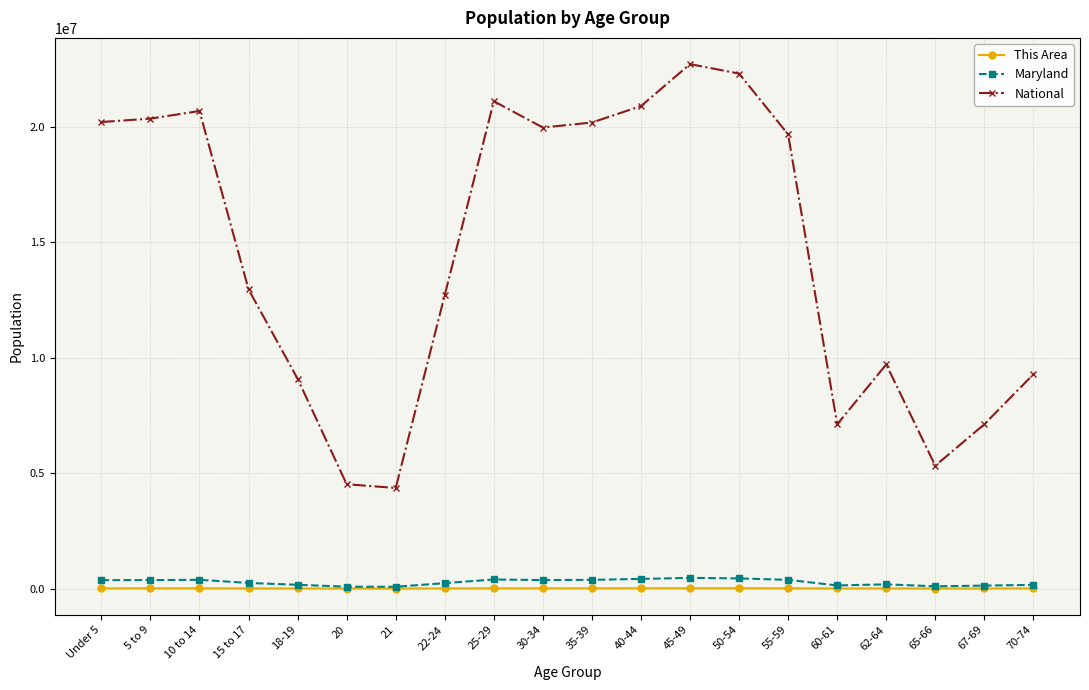

True or false: This Area has more than 2 interior local peaks.

True